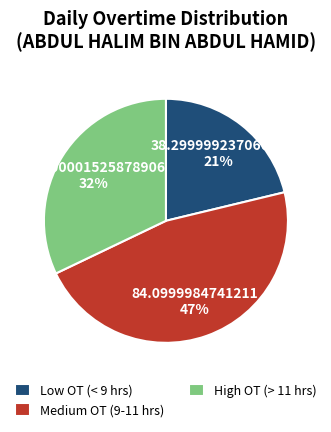

Approximately how many times larger is the value at Medium OT (9-11 hrs) compared to High OT (> 11 hrs)?

1.5